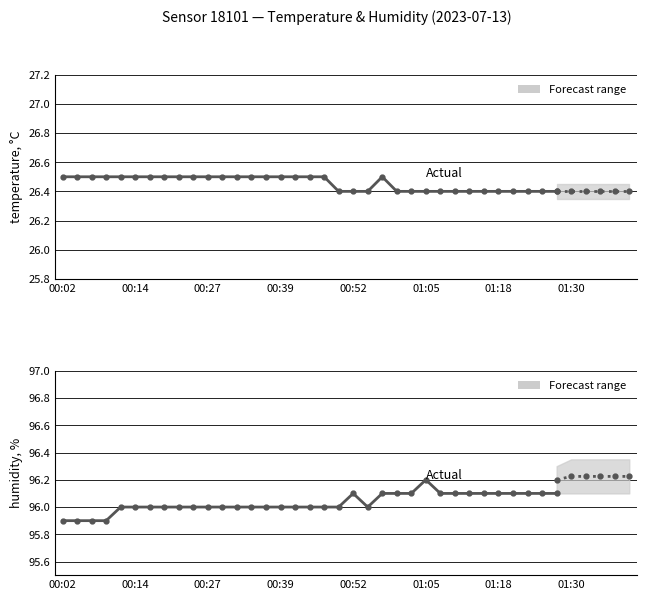

What is the difference between the second highest and second lowest values?

0.2